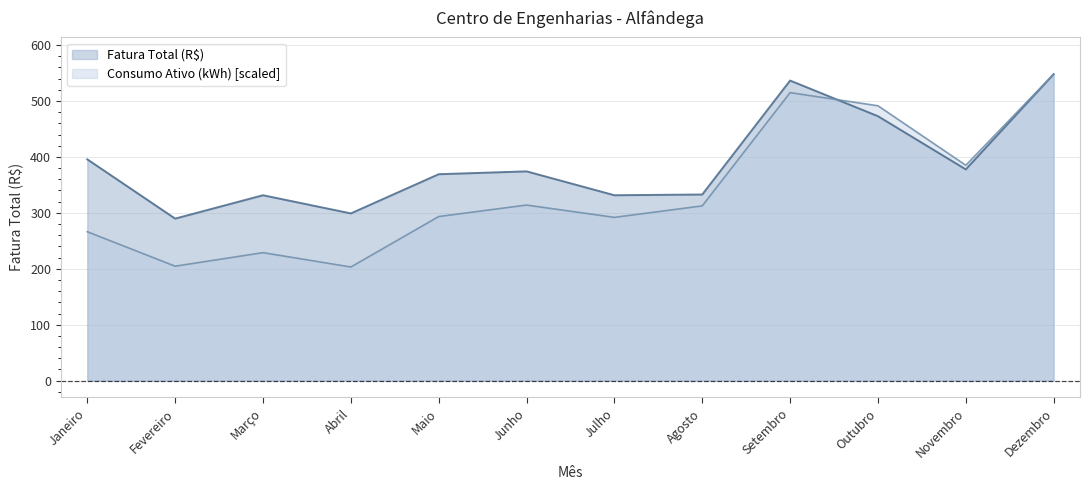

What is the difference between the Consumo Ativo (kWh) values at Agosto and Janeiro?

46.2